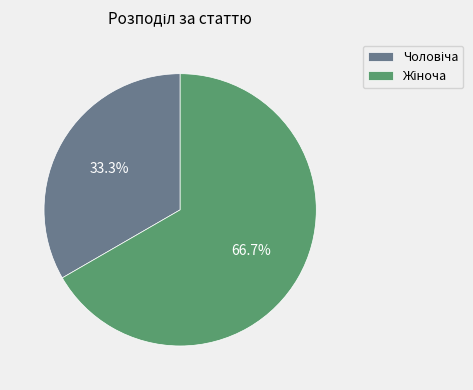

What is the largest slice in the pie chart?

Жіноча